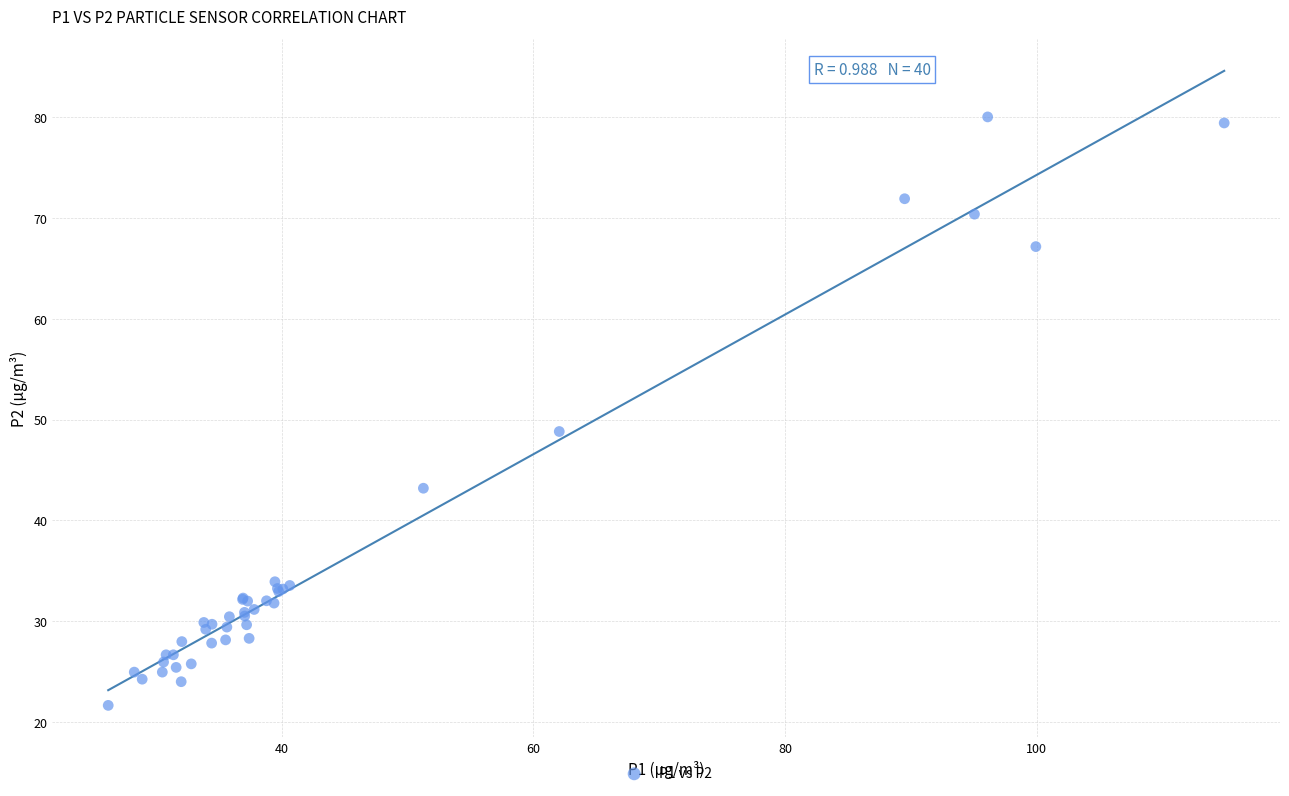

What Y value in the scatter plot is closest to 50?

48.8